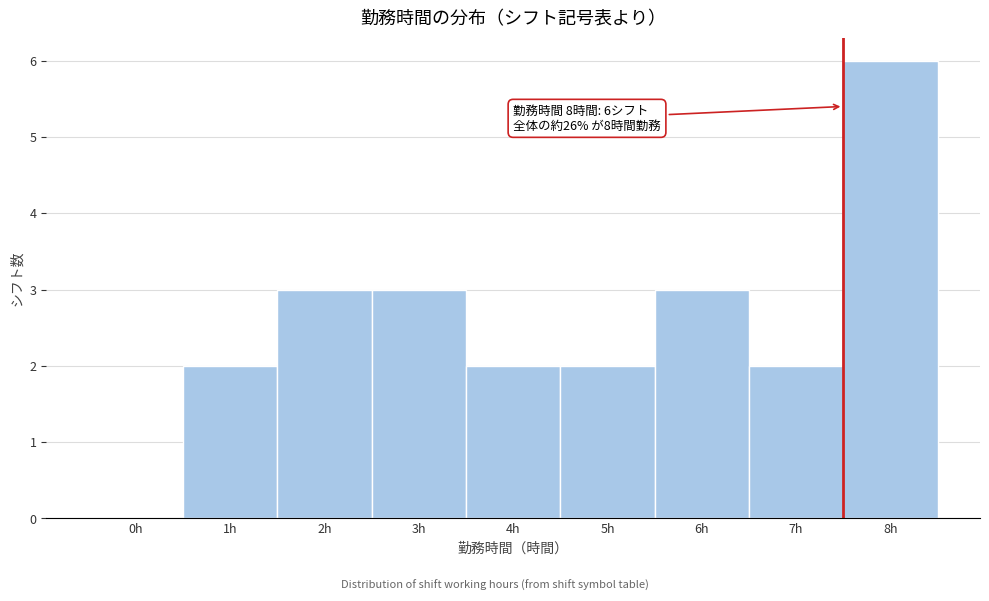

Reading left to right, extract all data points from this chart.

0h=0	1h=2	2h=3	3h=3	4h=2	5h=2	6h=3	7h=2	8h=6